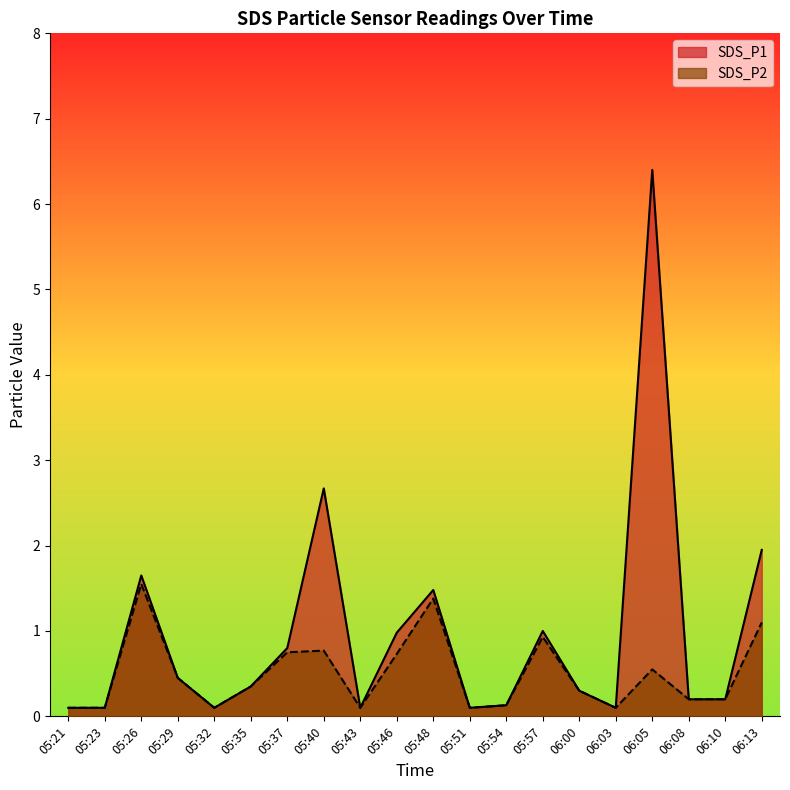

What is the total value across all series at 05:37?

1.6